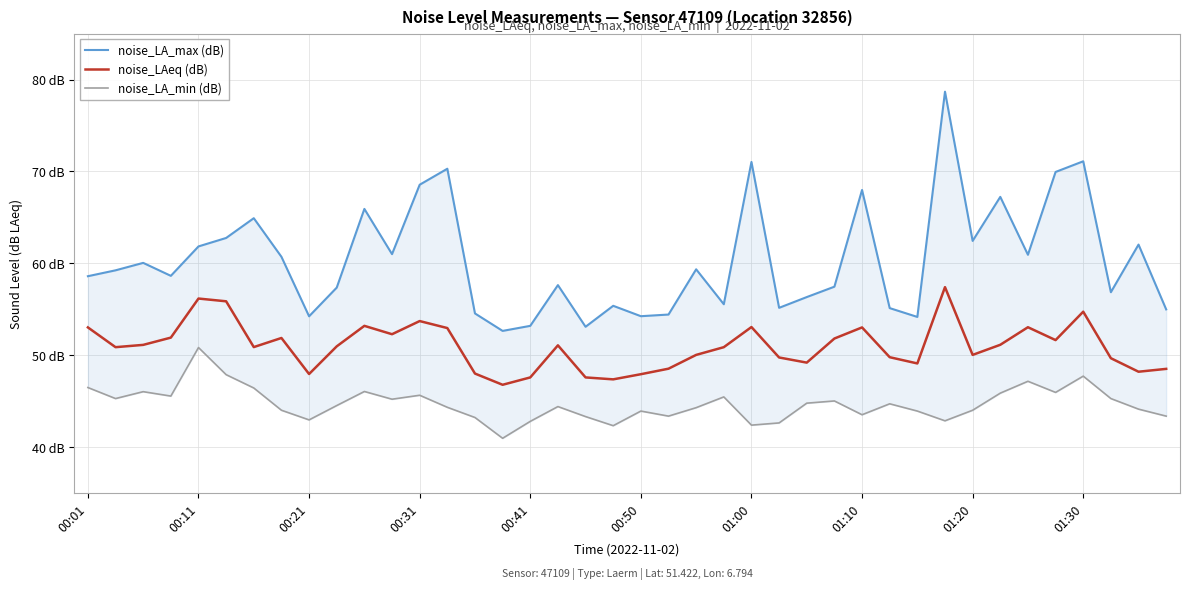

Is it true that noise_LA_min (dB) equals 65.7 at 34?

False